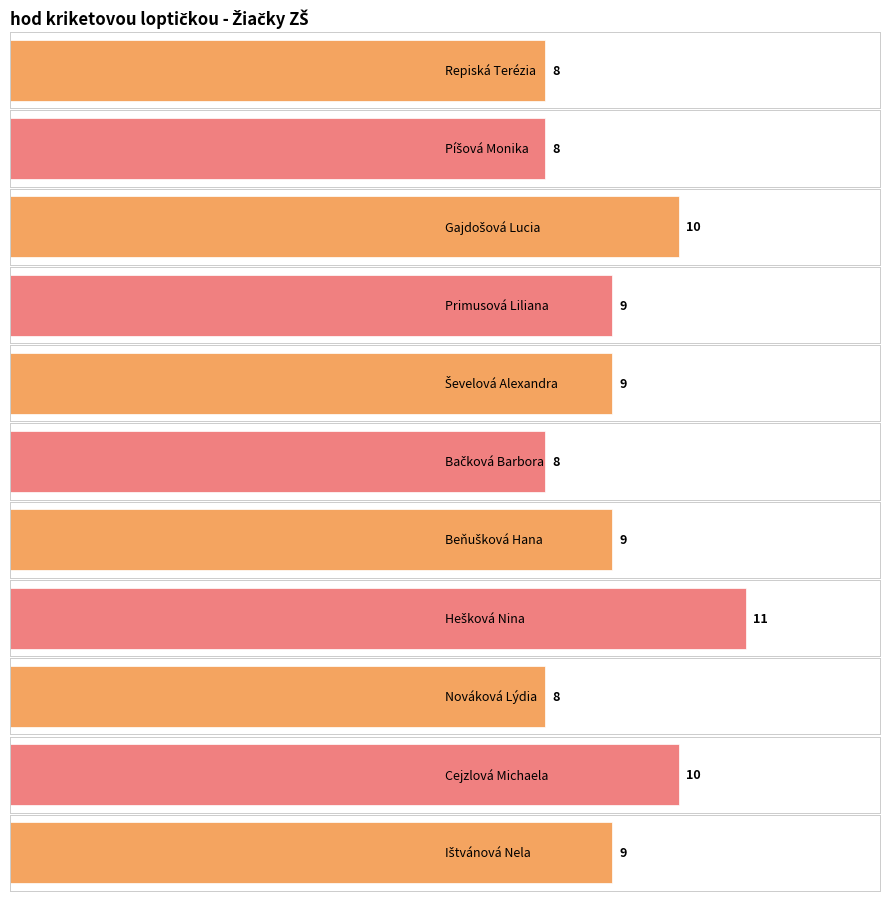

What value does the data have at Repiská Terézia?

8